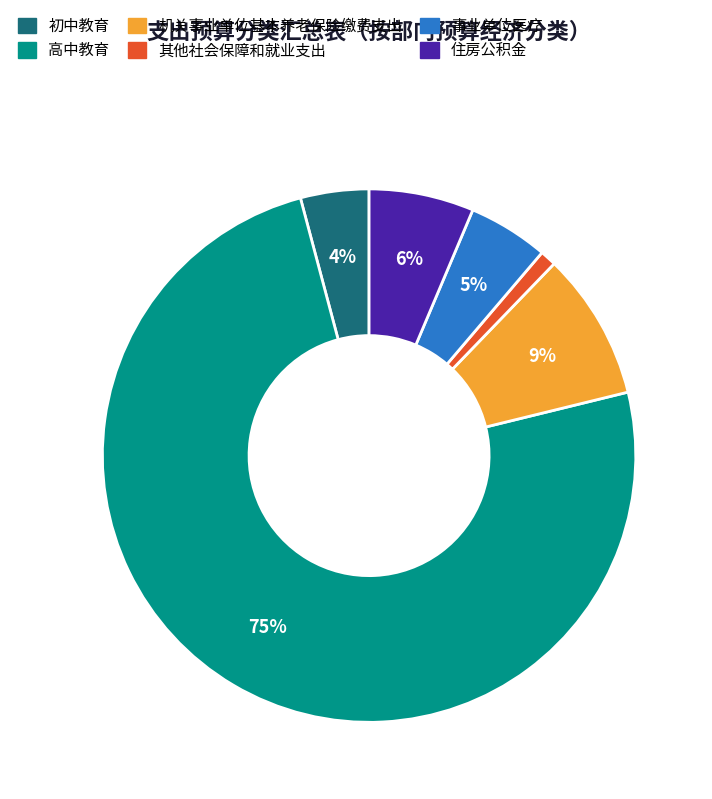

The 事业单位医疗 slice represents 19% of the pie. True or false?

False